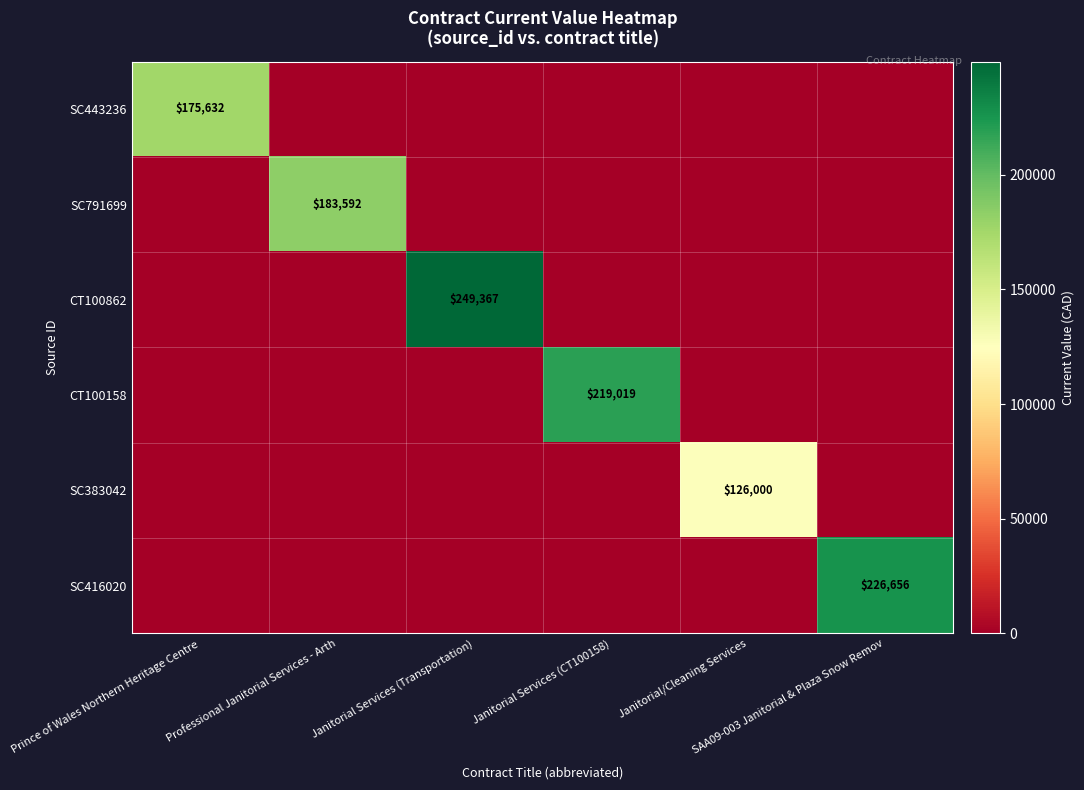

What is the minimum value shown in the chart?

126000.0